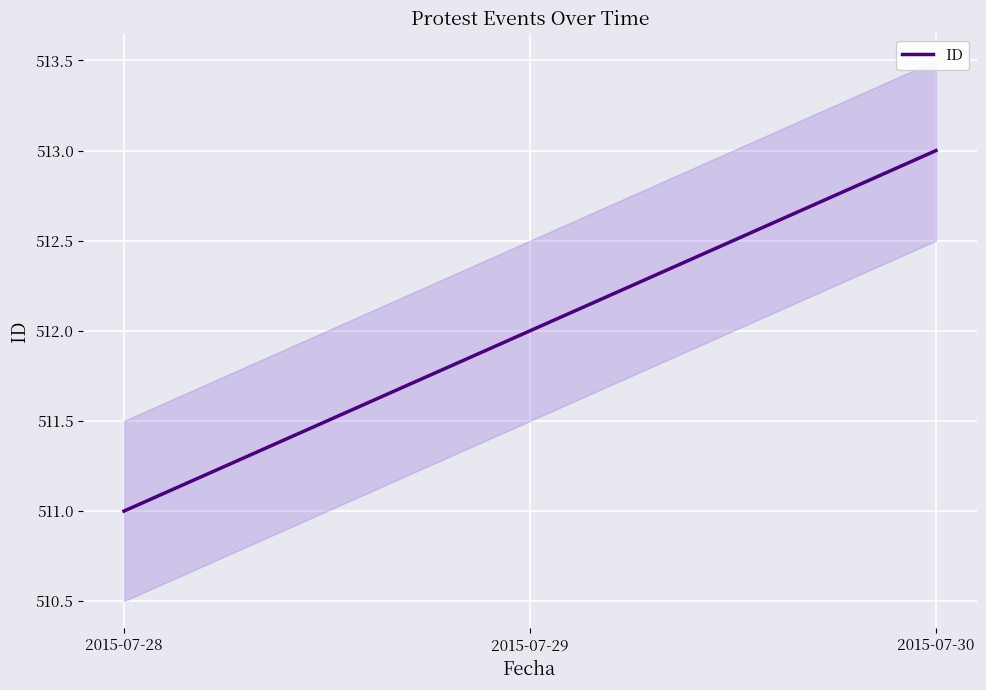

How many series are shown in this chart?

1